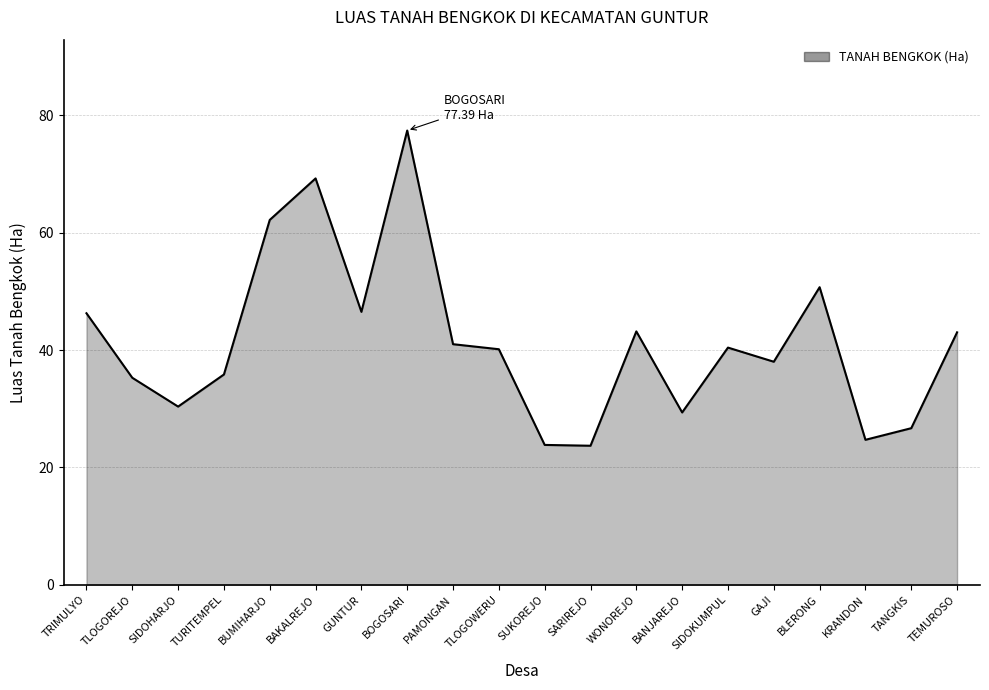

What position from the left is TURITEMPEL?

4